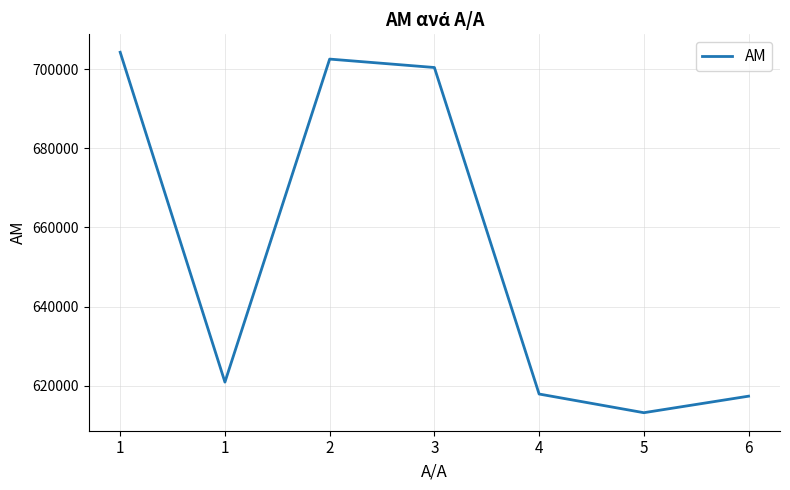

How many categories are shown in the chart?

7